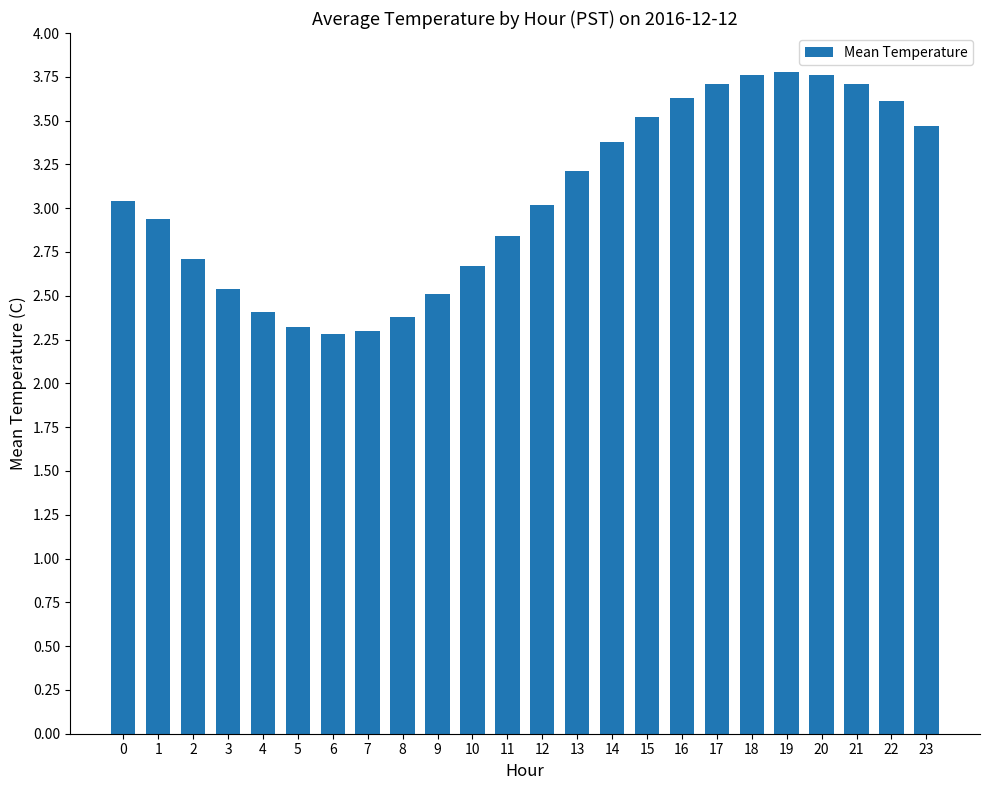

The value at 15 is 3.5. True or false?

True